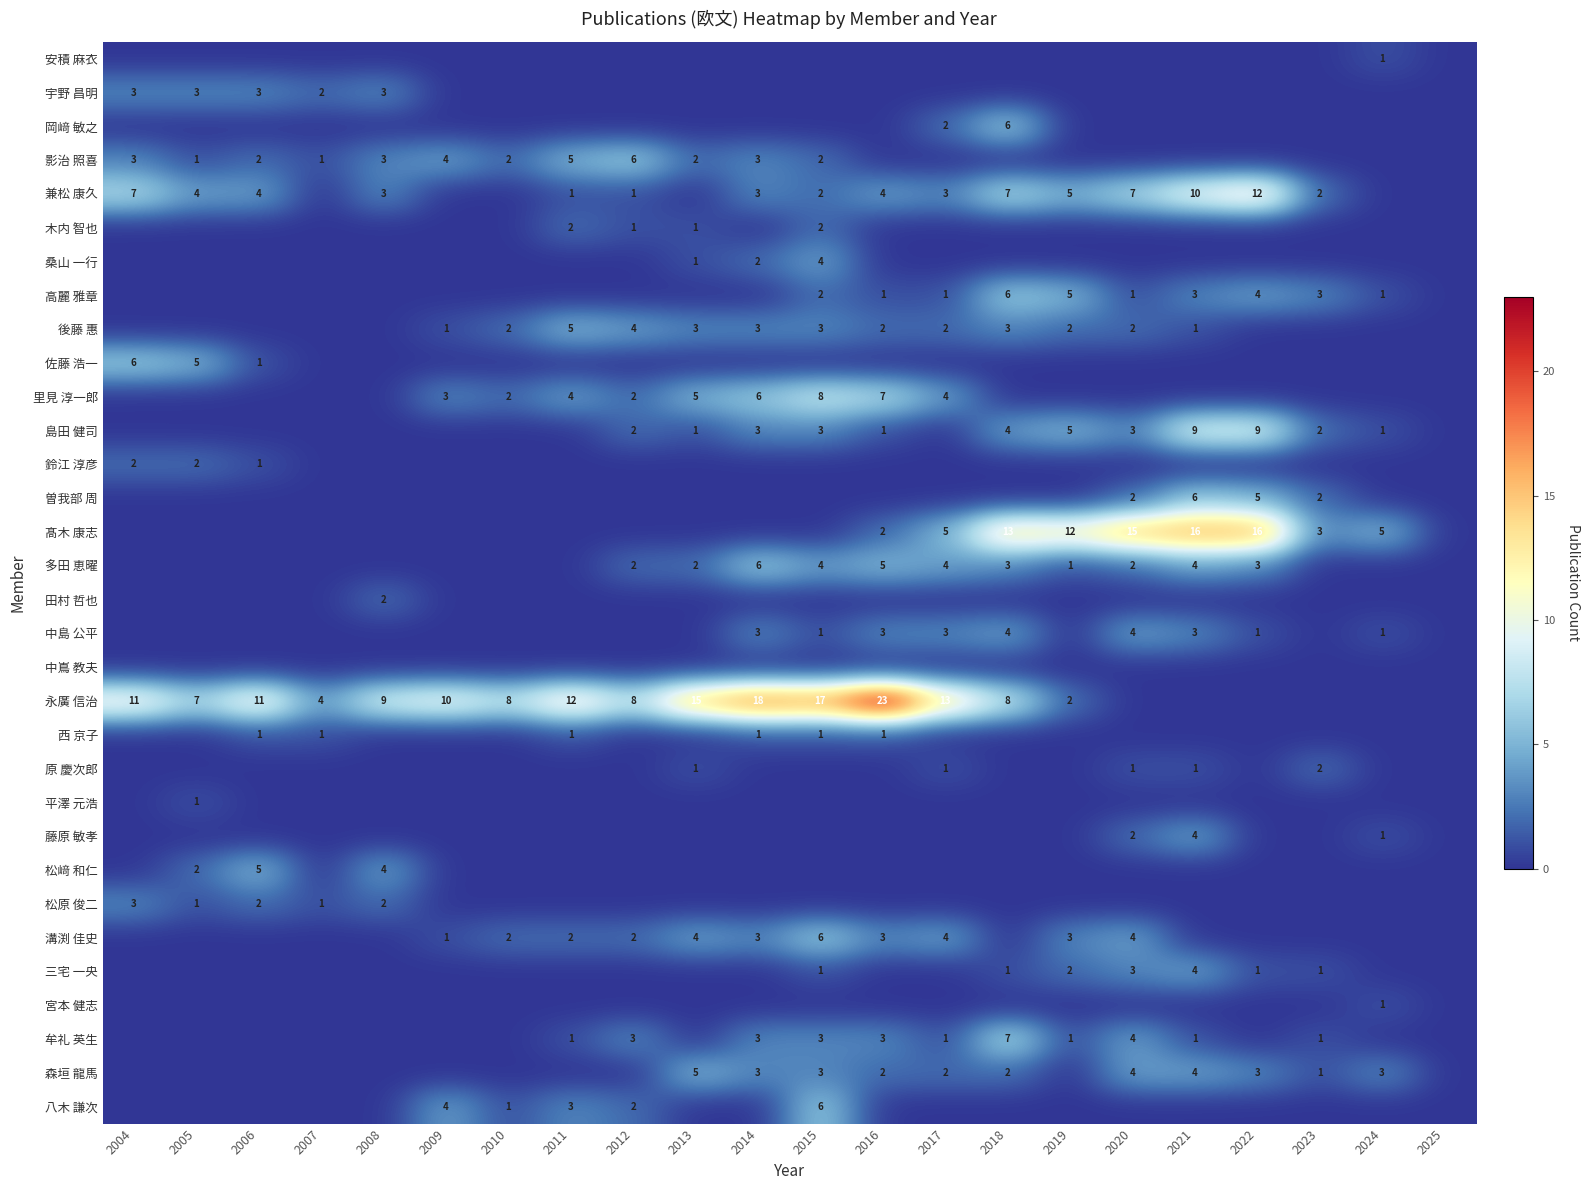

Is the value of 髙木 康志 at 2022 greater than the value of 多田 恵曜 at 2021?

Yes